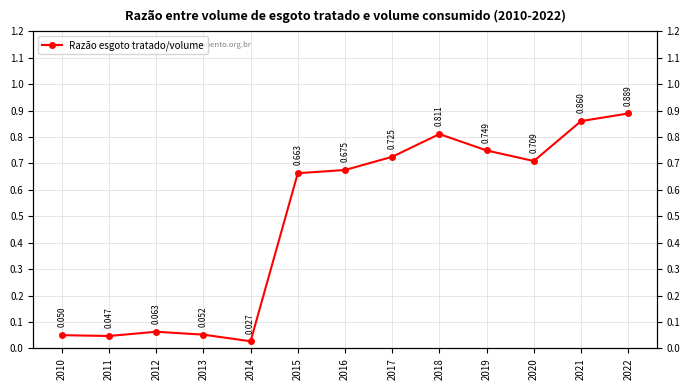

What is the sum of the values at 2020 and 2013?

0.8